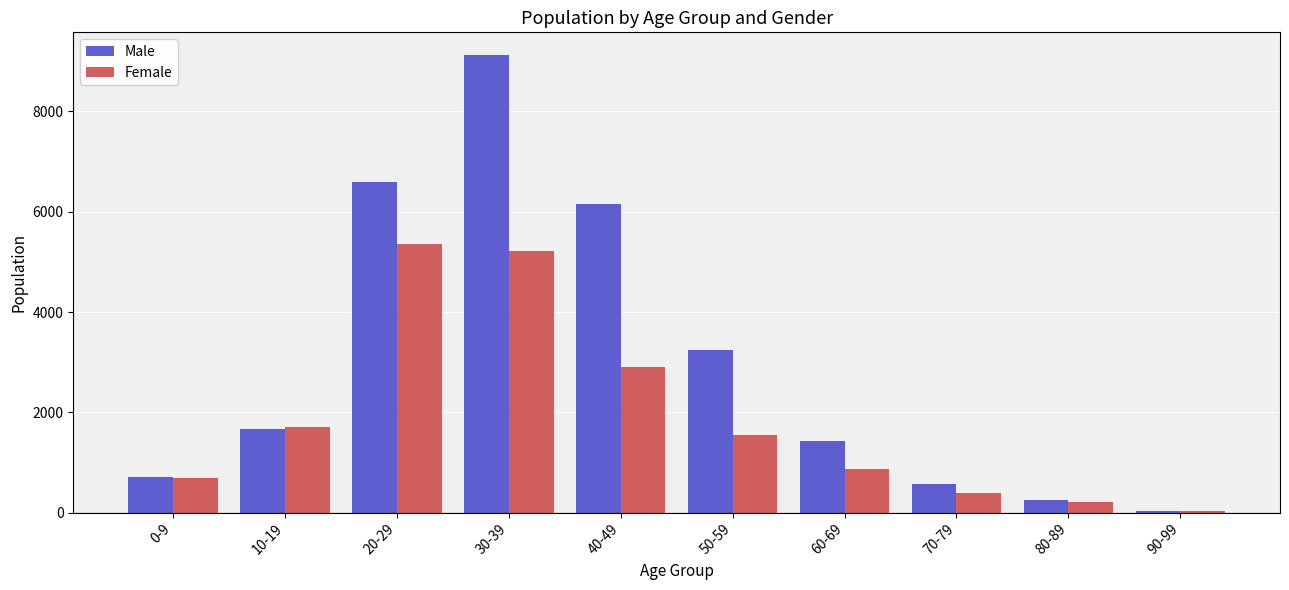

The value of Male at 30-39 is 9123. True or false?

True